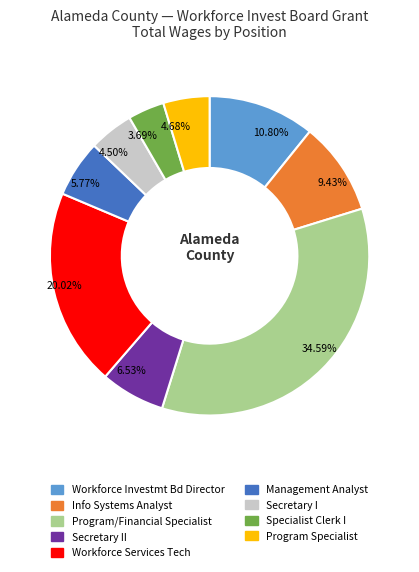

Count the number of slices in the pie.

9